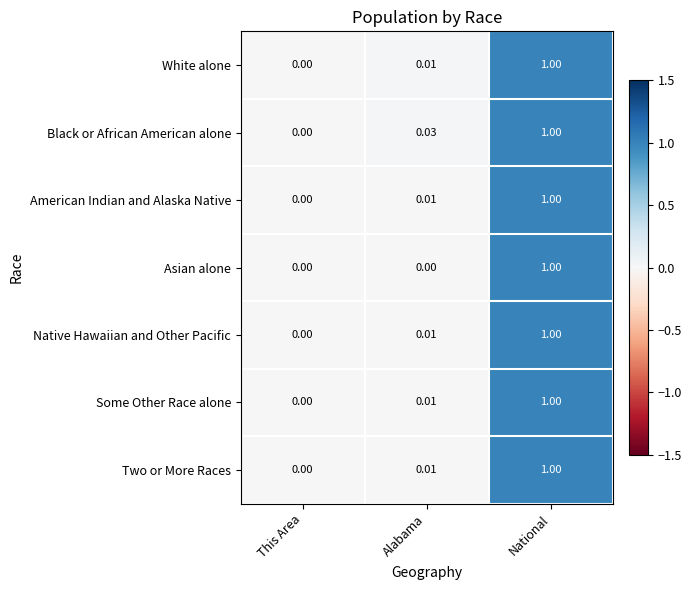

Where is American Indian and Alaska Native nearest to the value 0?

This Area